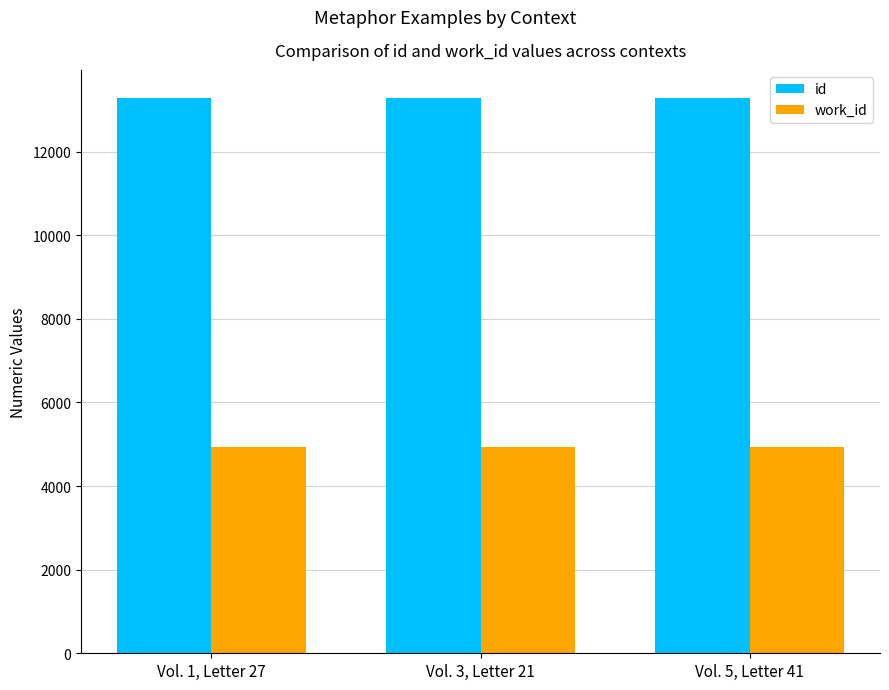

What is the difference between the highest and lowest values at Vol. 1, Letter 27?

8359